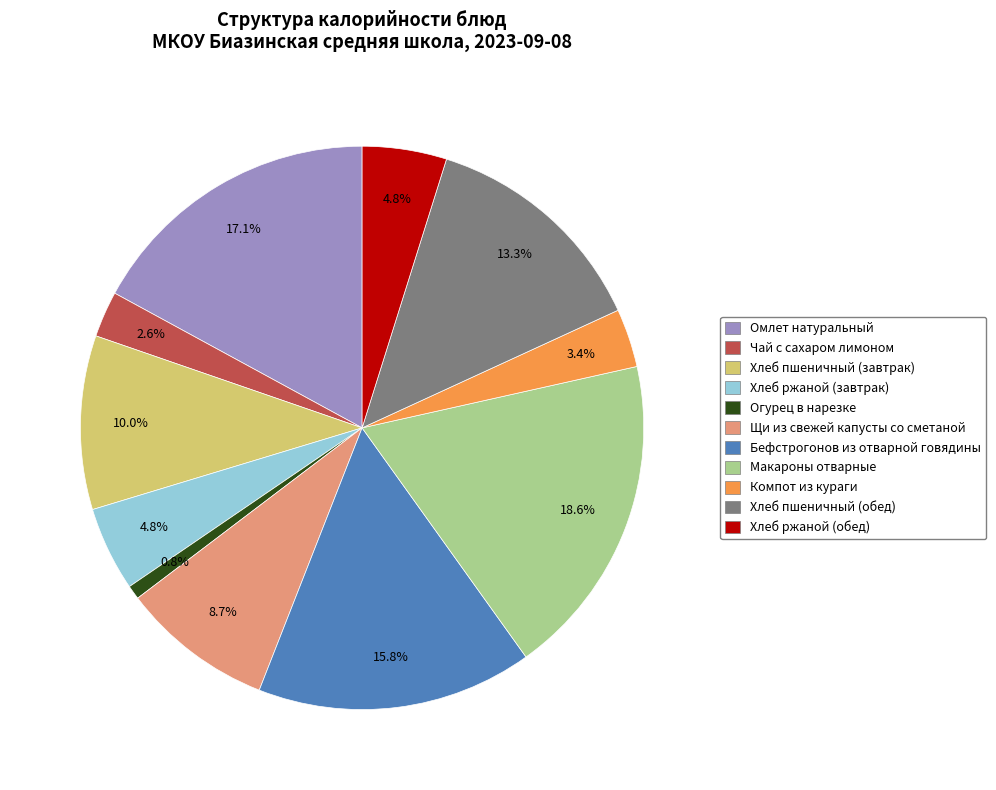

Is the sum of Хлеб пшеничный (завтрак) and Макароны отварные greater than half?

No